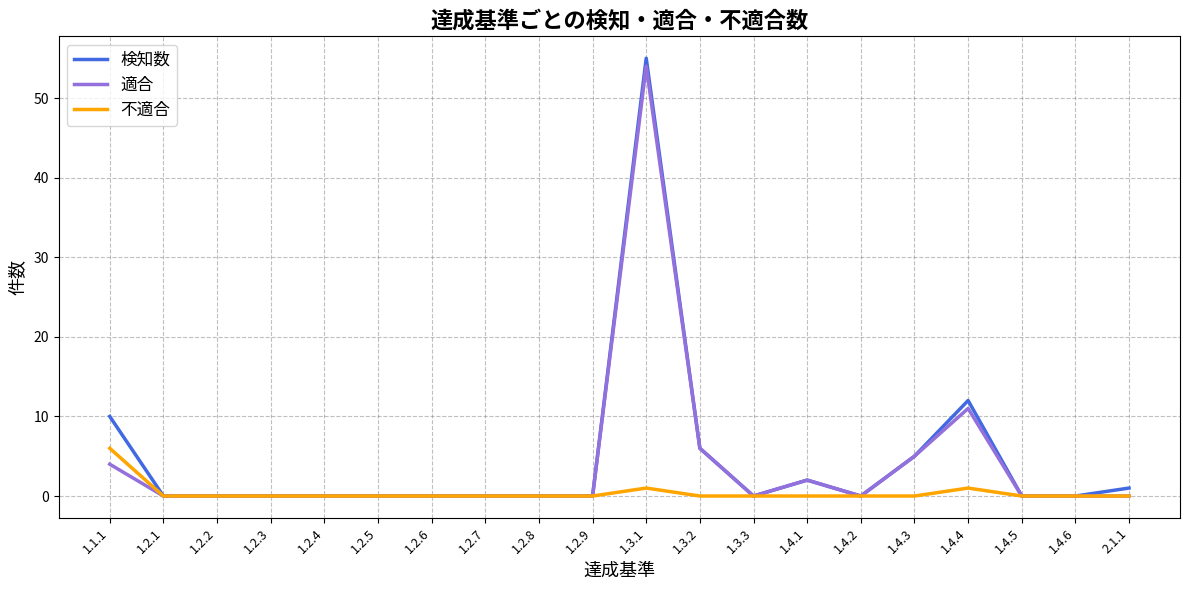

Reading left to right, extract all data points from this chart.

検知数: 1.1.1=10	1.2.1=0	1.2.2=0	1.2.3=0	1.2.4=0	1.2.5=0	1.2.6=0	1.2.7=0	1.2.8=0	1.2.9=0	1.3.1=55	1.3.2=6	1.3.3=0	1.4.1=2	1.4.2=0	1.4.3=5	1.4.4=12	1.4.5=0	1.4.6=0	2.1.1=1
適合: 1.1.1=4	1.2.1=0	1.2.2=0	1.2.3=0	1.2.4=0	1.2.5=0	1.2.6=0	1.2.7=0	1.2.8=0	1.2.9=0	1.3.1=54	1.3.2=6	1.3.3=0	1.4.1=2	1.4.2=0	1.4.3=5	1.4.4=11	1.4.5=0	1.4.6=0	2.1.1=0
不適合: 1.1.1=6	1.2.1=0	1.2.2=0	1.2.3=0	1.2.4=0	1.2.5=0	1.2.6=0	1.2.7=0	1.2.8=0	1.2.9=0	1.3.1=1	1.3.2=0	1.3.3=0	1.4.1=0	1.4.2=0	1.4.3=0	1.4.4=1	1.4.5=0	1.4.6=0	2.1.1=0